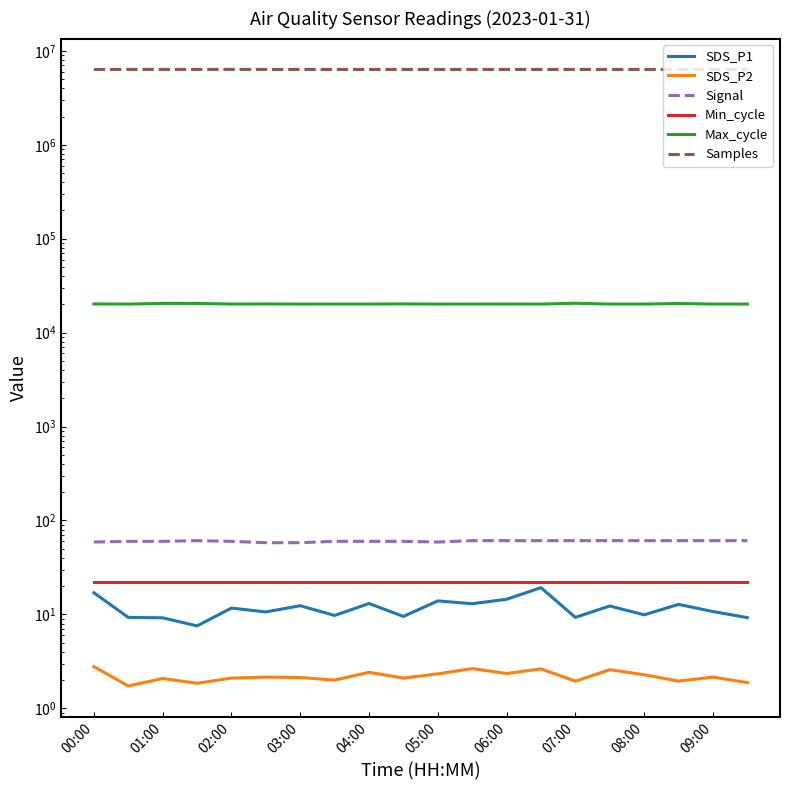

Count the number of data series in this chart.

6